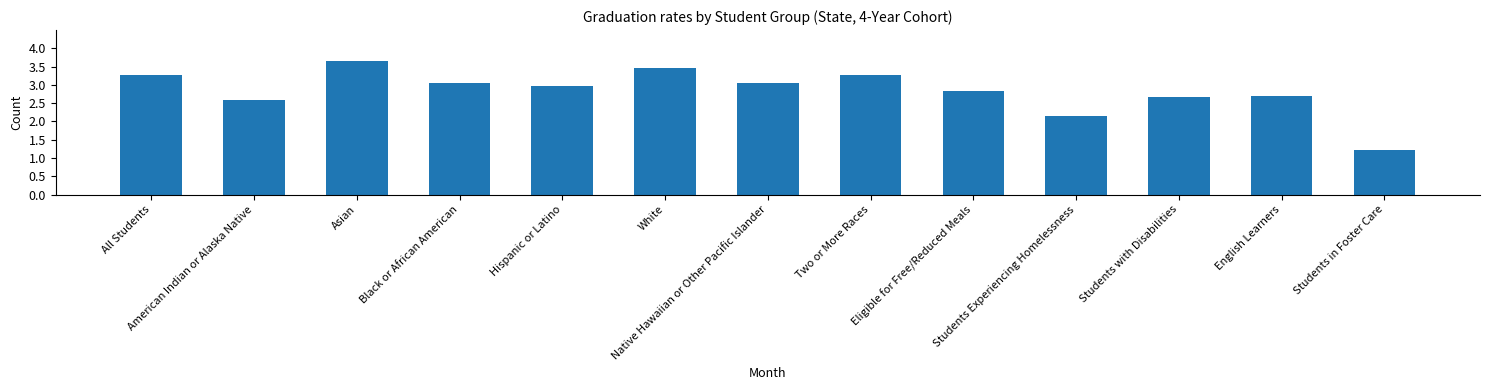

What value does the data have at American Indian or Alaska Native?

2.6